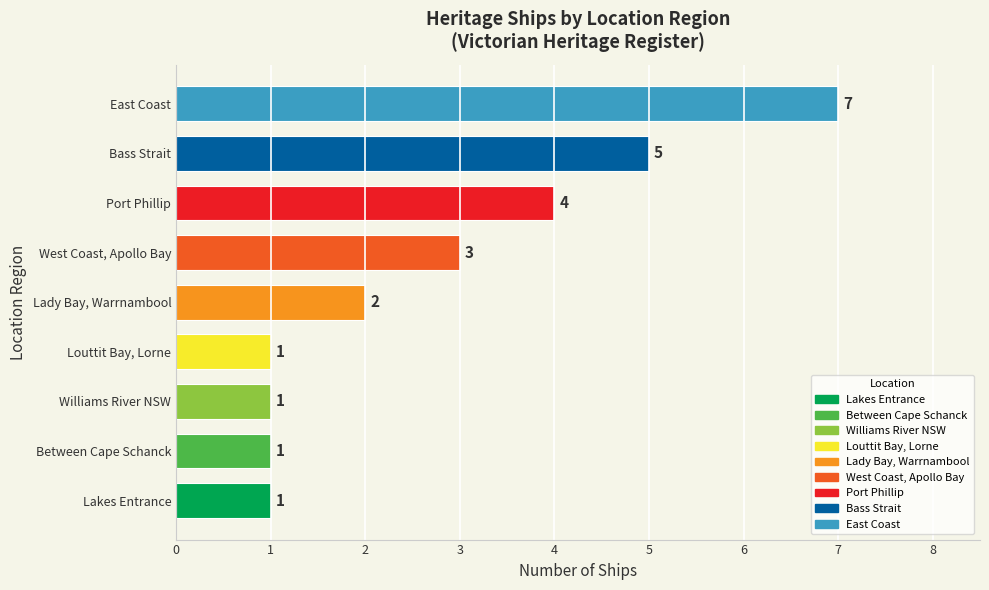

What is the difference between the second highest and second lowest values?

4